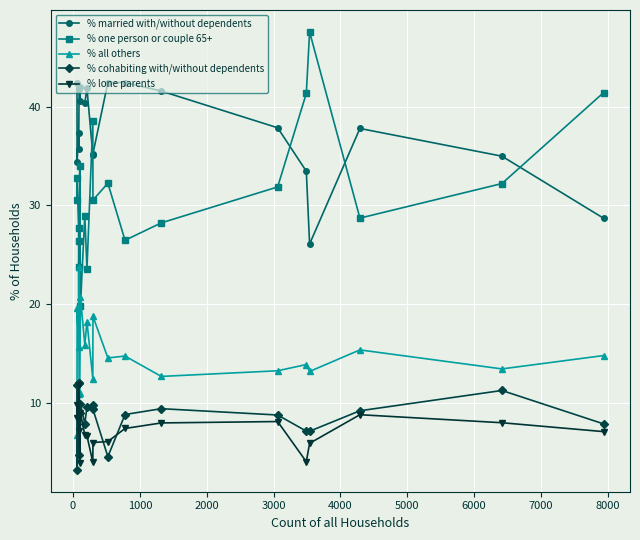

What is the lowest value of the % lone parents series?

4.0